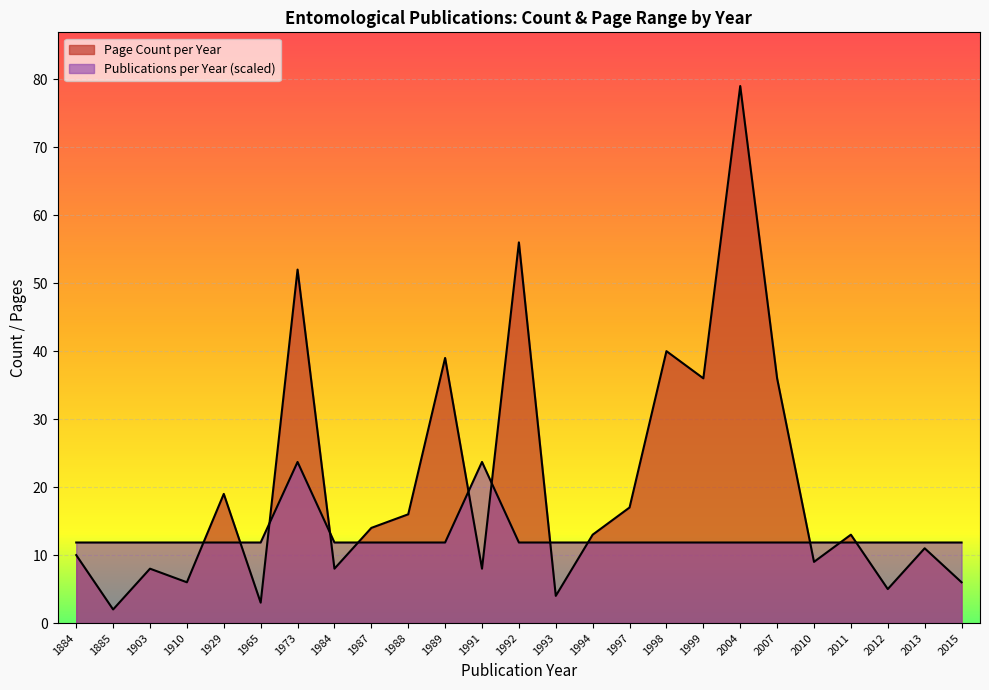

How many lines are shown in the chart?

2